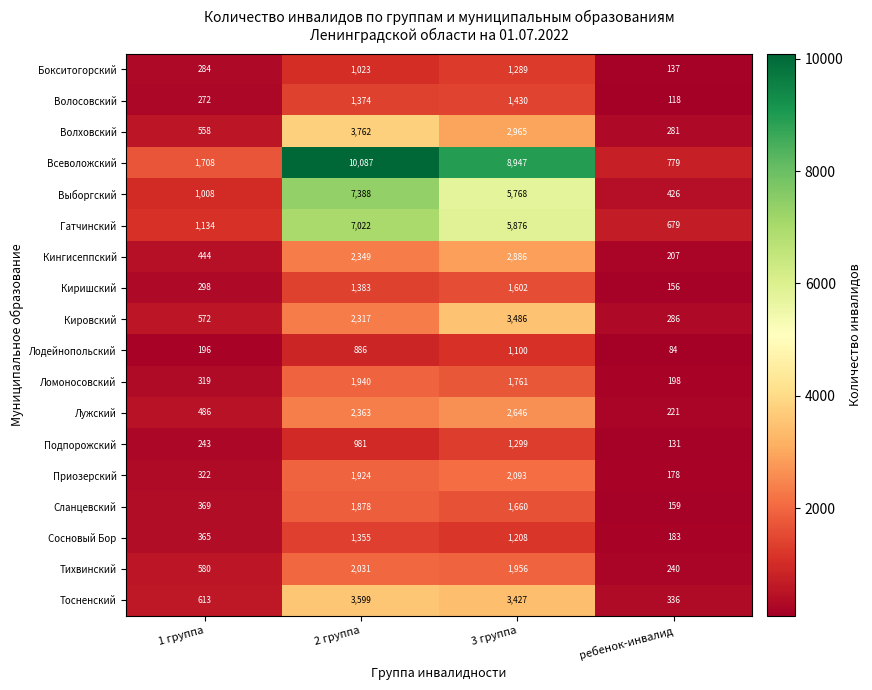

How many data points in Киришский are less than 1383?

2